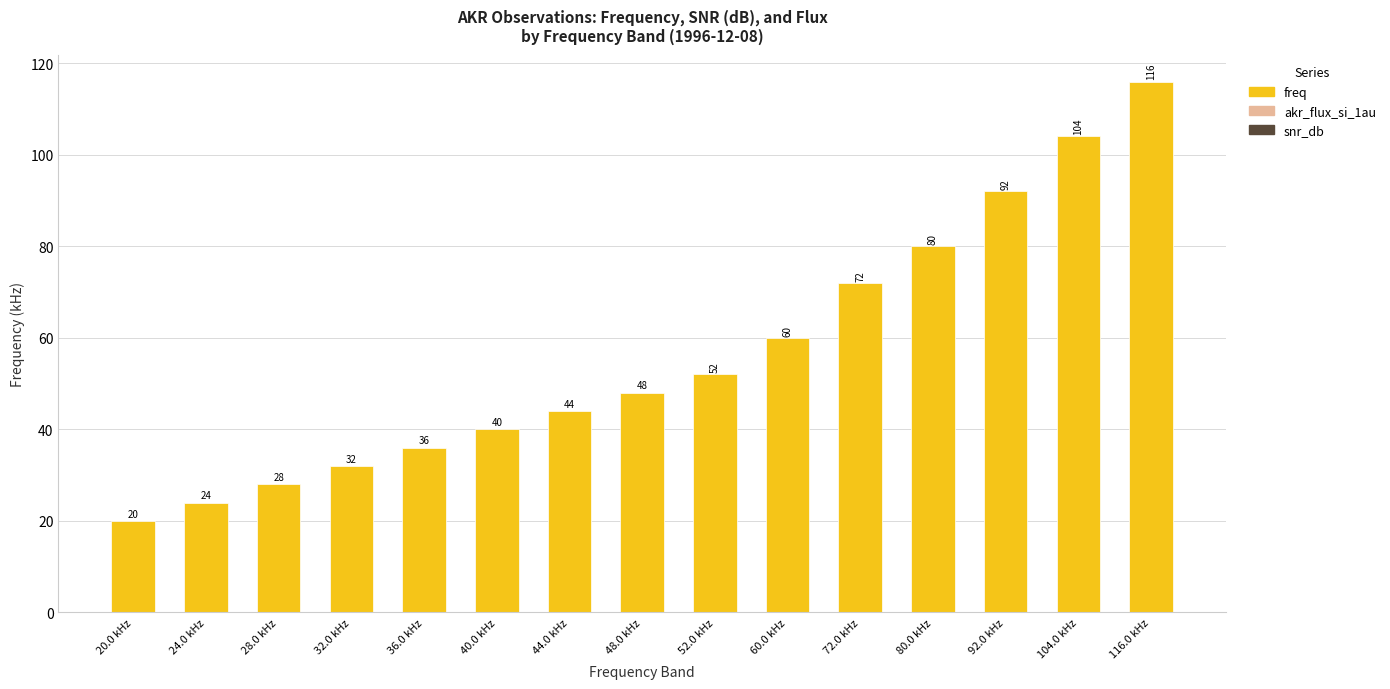

How many bars are there in total?

15